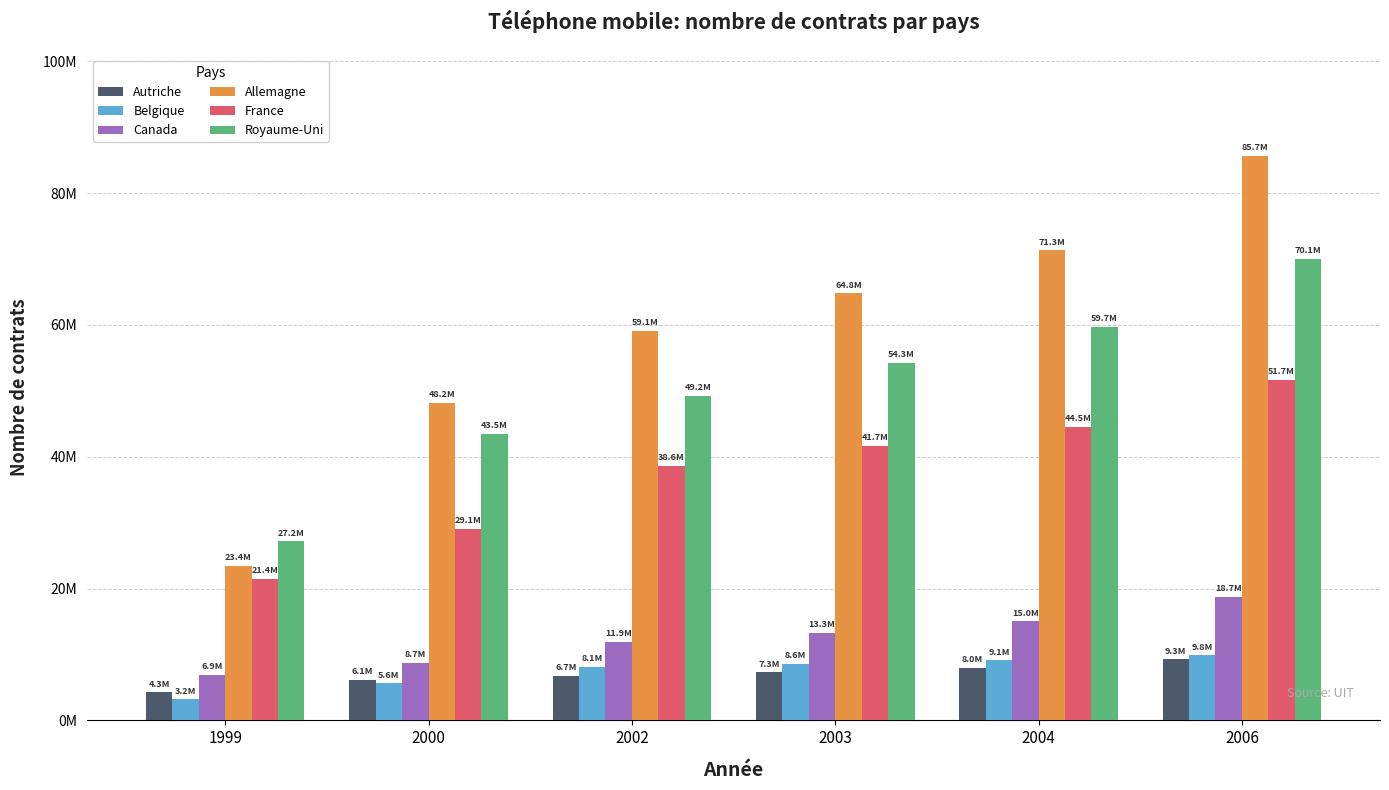

What is the sum of the Autriche values at 1999 and 2004?

12242393